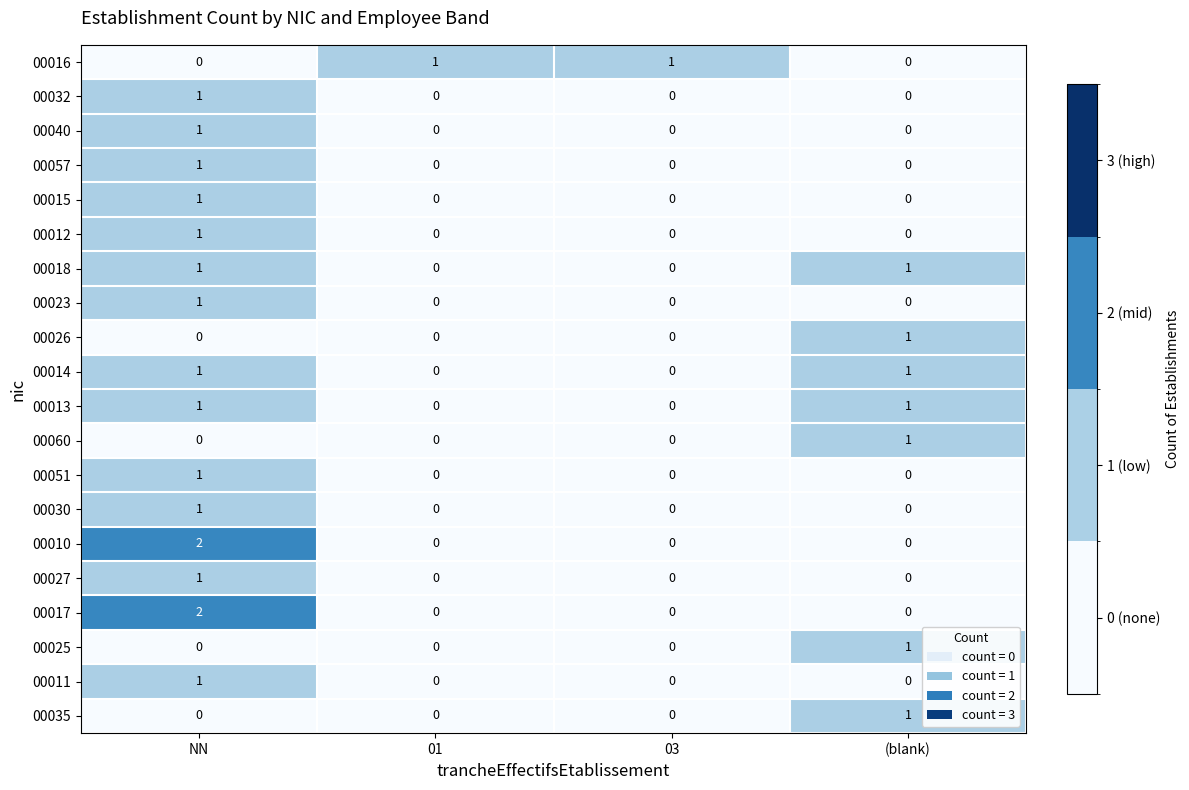

Which category has the highest value in the 00030 series?

NN